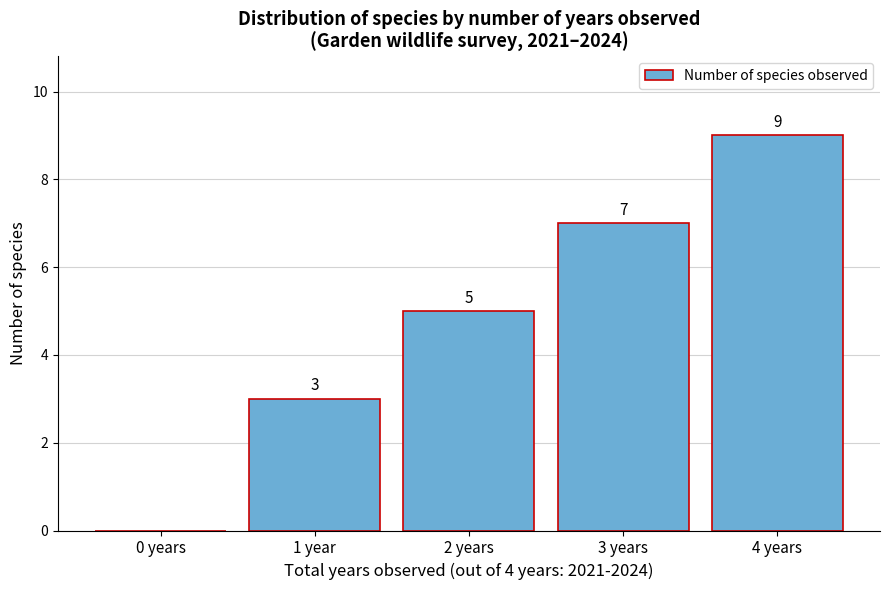

Reading left to right, what are all the values shown in this chart?

0 years=0	1 year=3	2 years=5	3 years=7	4 years=9